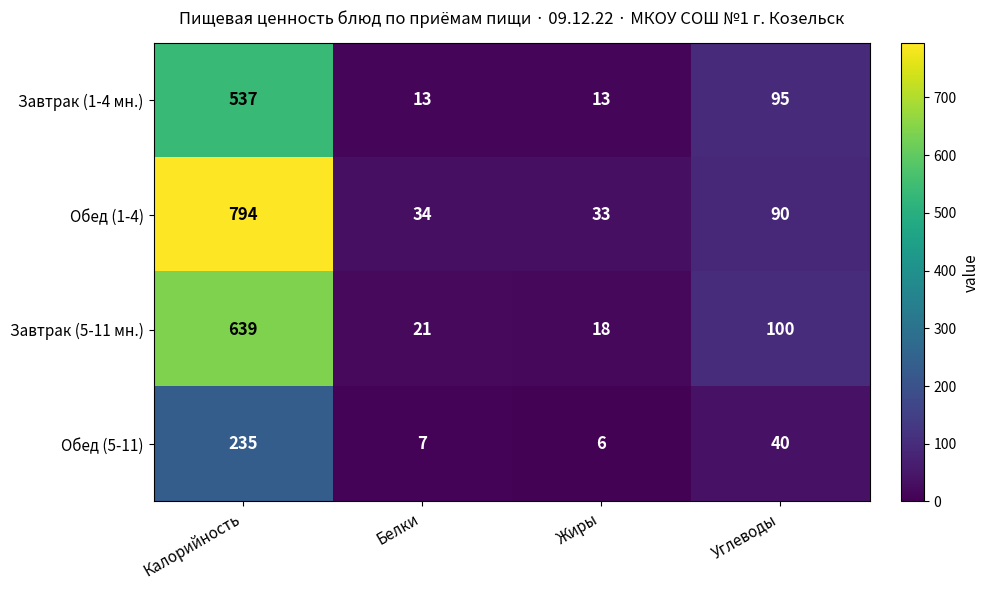

Where does the Обед (1-4) series first go above 90?

Калорийность